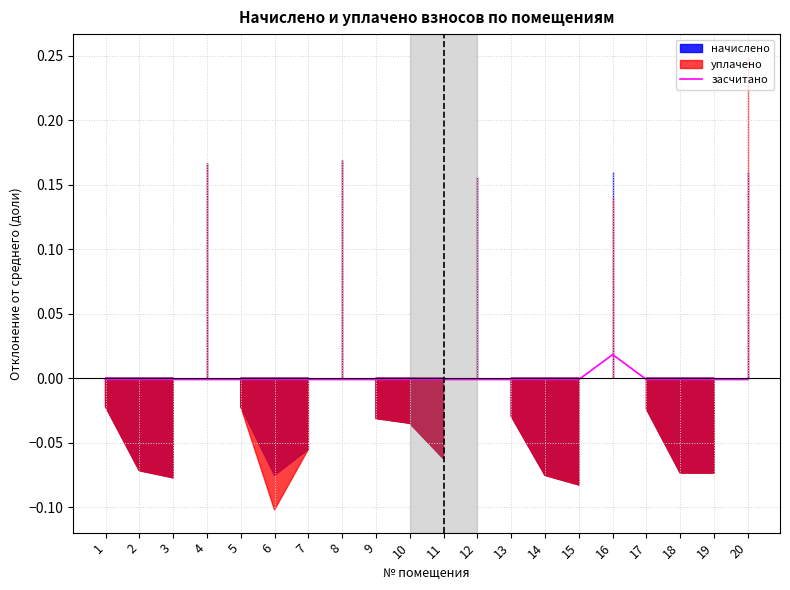

The value of засчитано at 17 is -0.0. True or false?

True